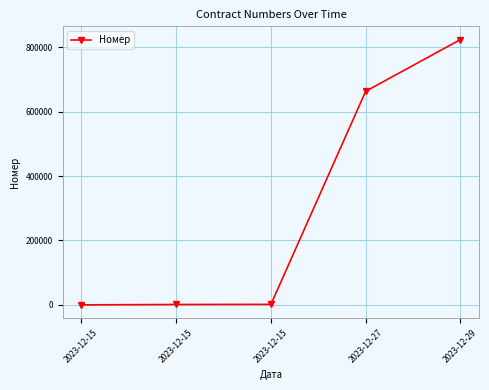

What is the difference between the maximum and minimum values?

824224